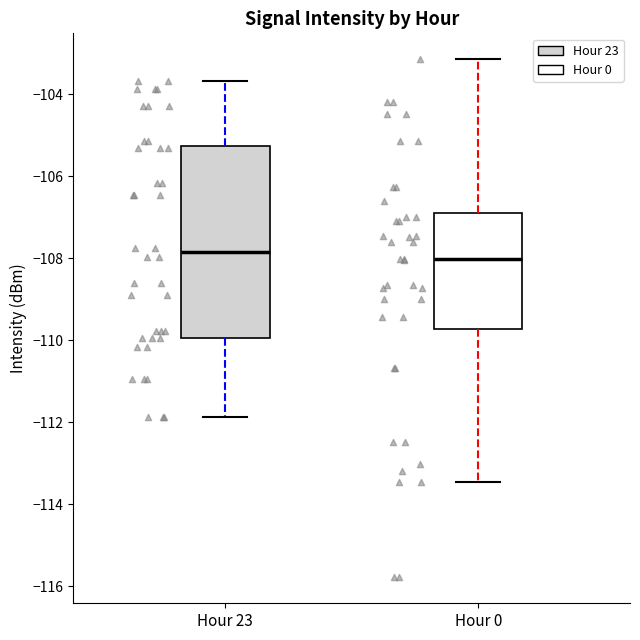

Reading left to right, transcribe this box plot: for each box, give where its median line is, the range the box spans, and where its two whiskers end, as read against the y-axis. The values are not printed on the chart, so give them approximately, as read against the axis.

Hour 23: median -107.8, box -110.0 to -105.2, whiskers -111.8 to -103.6
Hour 0: median -108.0, box -109.8 to -106.8, whiskers -113.4 to -103.2